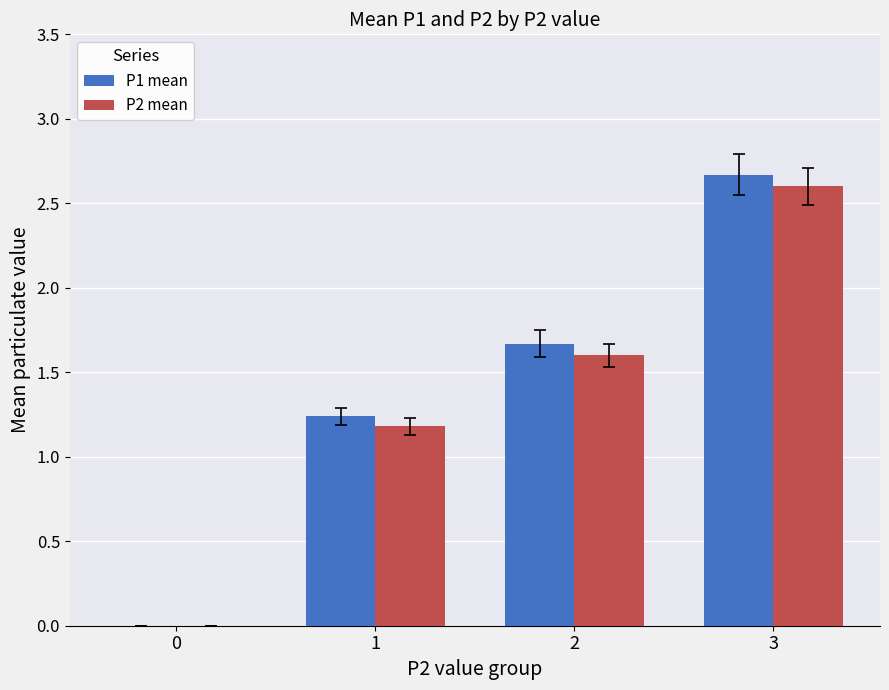

Which series changed the most between 0 and 2?

P1 mean